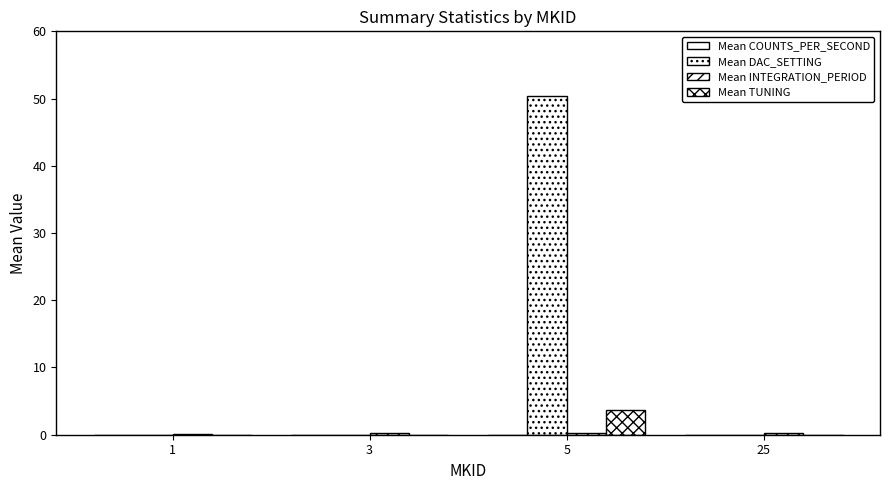

At which category is the sum across all series the highest?

5